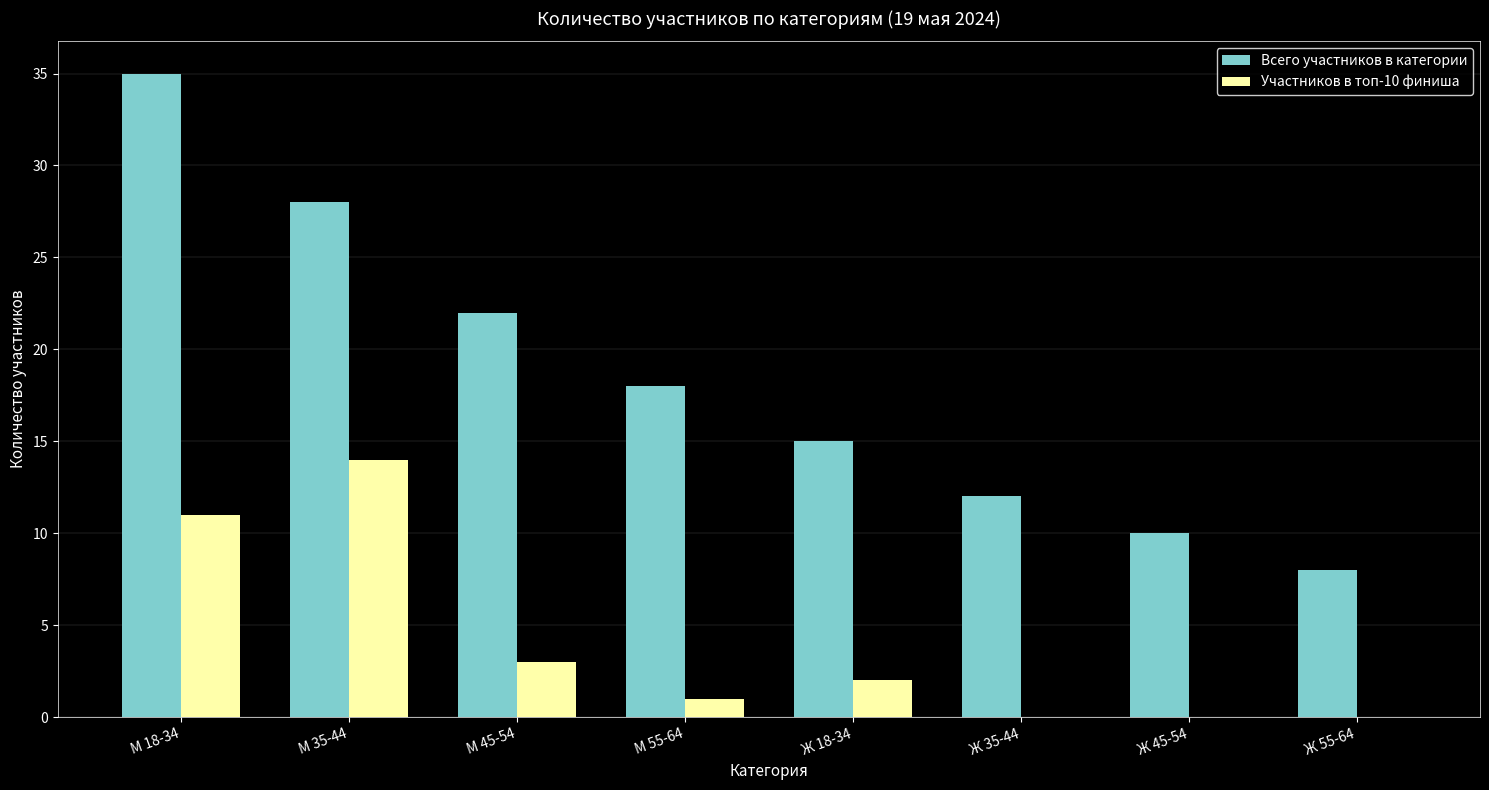

At which category does the chart reach its peak across all series?

М 18-34